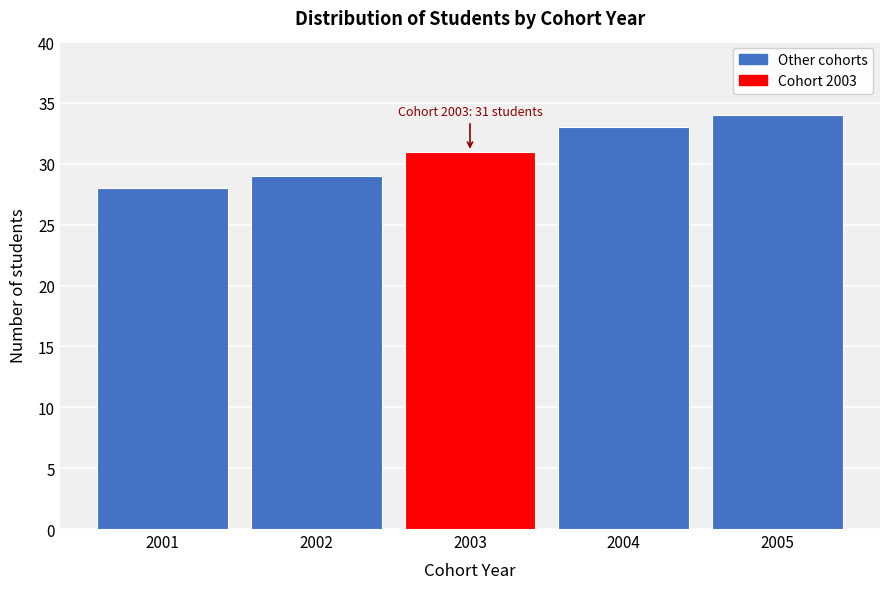

Reading left to right, transcribe all the data shown in this chart.

2001=28	2002=29	2003=31	2004=33	2005=34